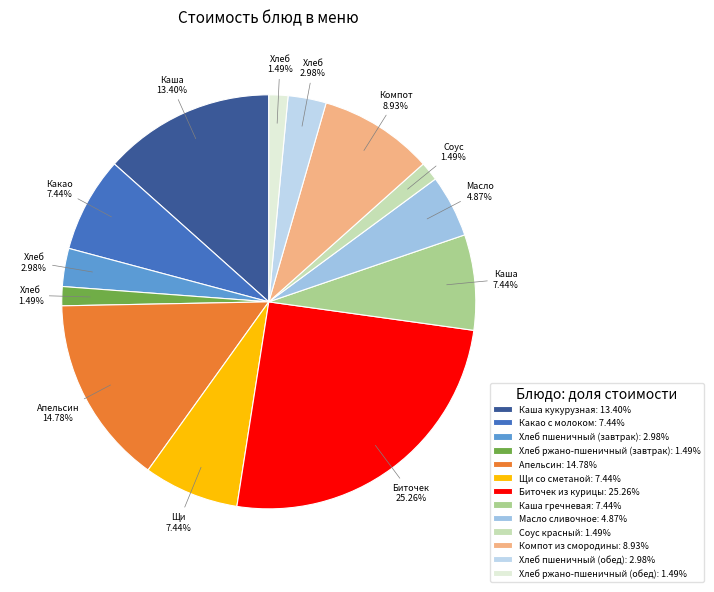

Is it true that Апельсин is 7% of the pie?

False